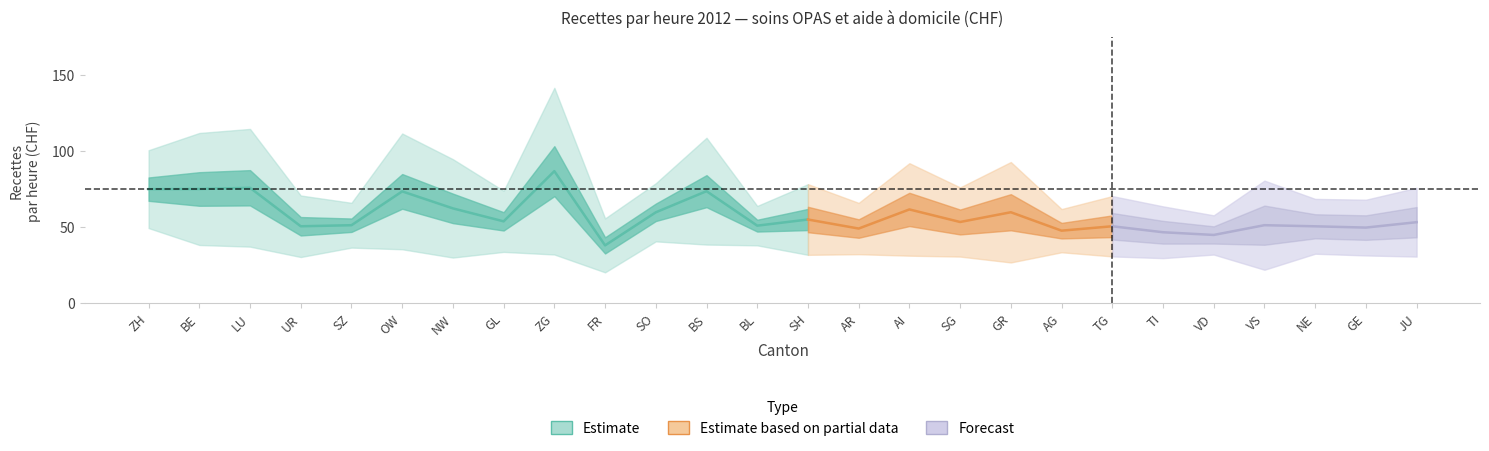

Reading left to right, what are all the values shown in this chart?

soins_OPAS_recettes_par_heure: 100.5	111.9	114.6	70.7	65.9	111.5	94.6	73.8	141.6	55.6	78.8	108.7	63.8	78.2	65.9	92.0	76.1	92.8	61.8	70.3	63.6	57.7	80.5	68.5	67.9	75.8
aide_domicile_recettes_par_heure: 49.3	38.1	37.1	30.2	36.4	35.3	29.9	33.6	31.9	20.1	40.5	38.4	37.9	31.7	32.1	31.1	30.5	26.6	33.3	30.6	29.5	31.8	21.9	32.4	31.3	30.5